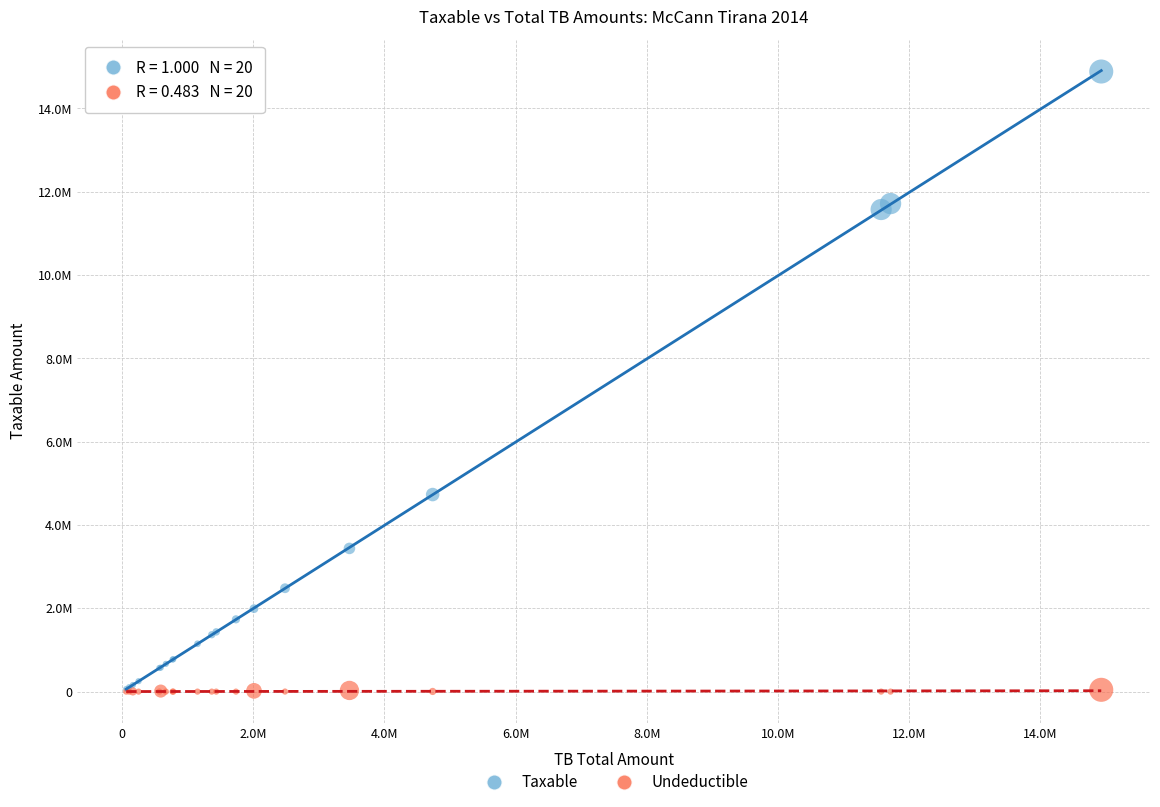

Which series has the widest spread of Y values?

Taxable